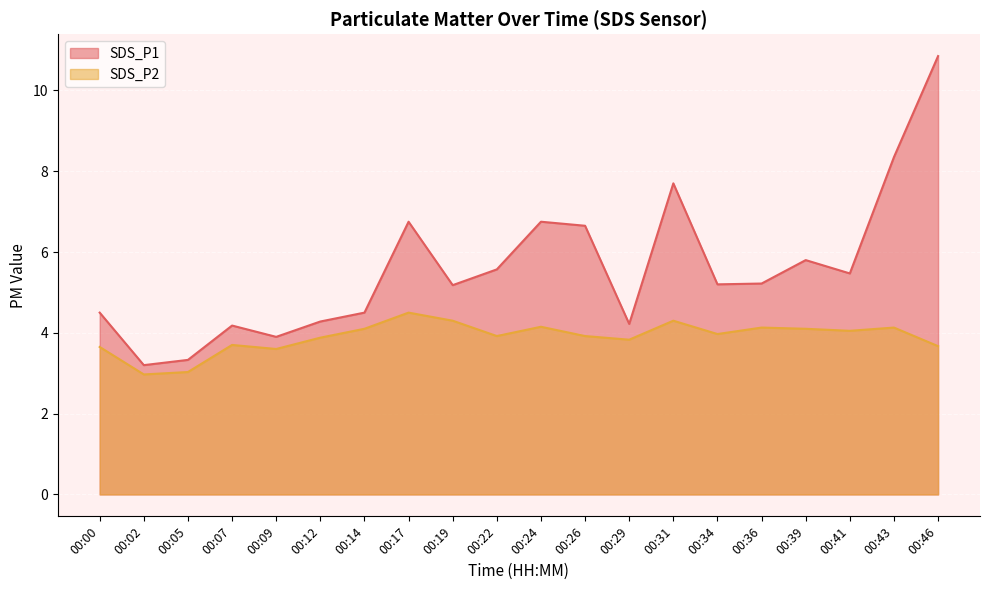

Which series has the largest total across all categories?

SDS_P1